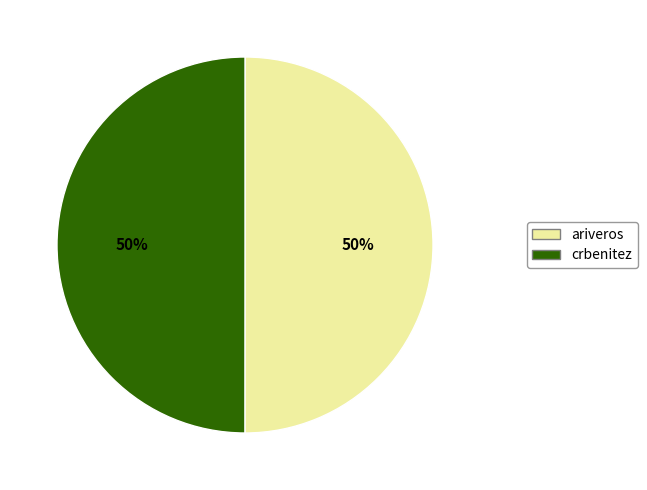

Is the sum of crbenitez and ariveros greater than half?

Yes